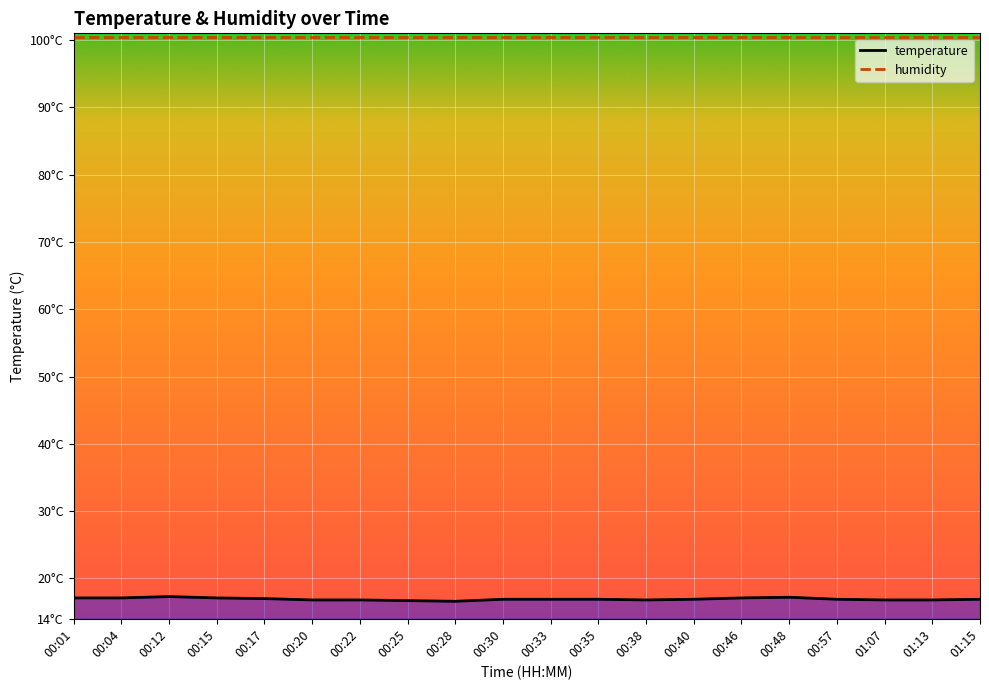

True or false: the data shows 16.9 at 00:30.

True